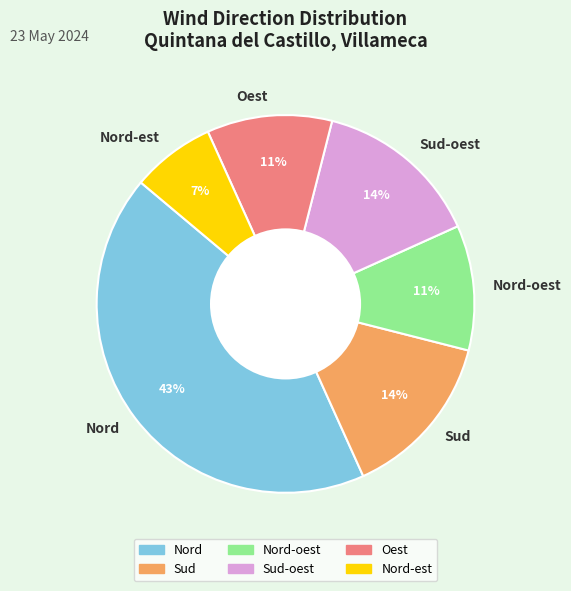

Is it true that Nord-oest is 19% of the pie?

False